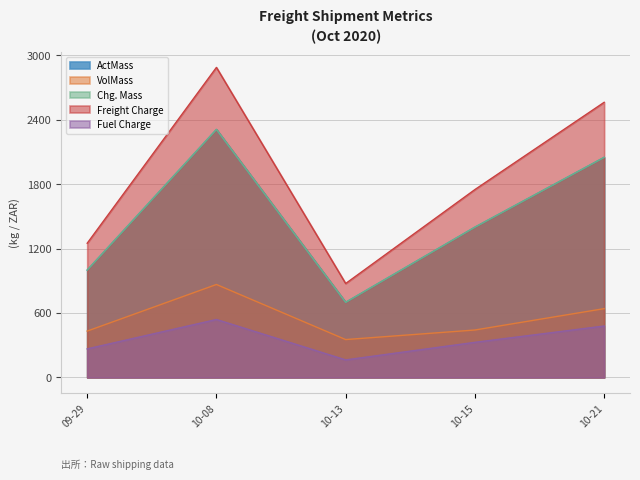

Does the chart have visible grid lines?

Yes